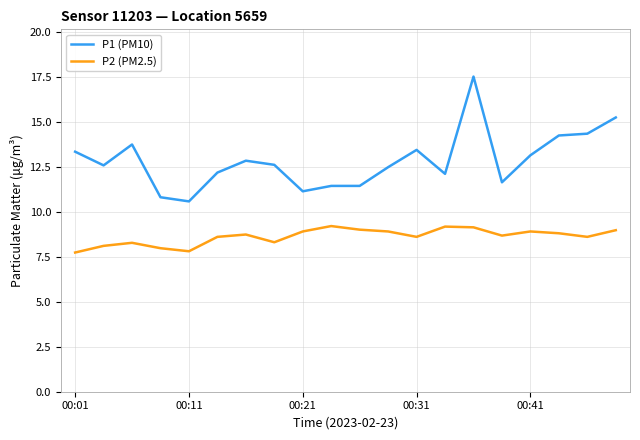

What is the lowest value of the P2 (PM2.5) series?

7.7